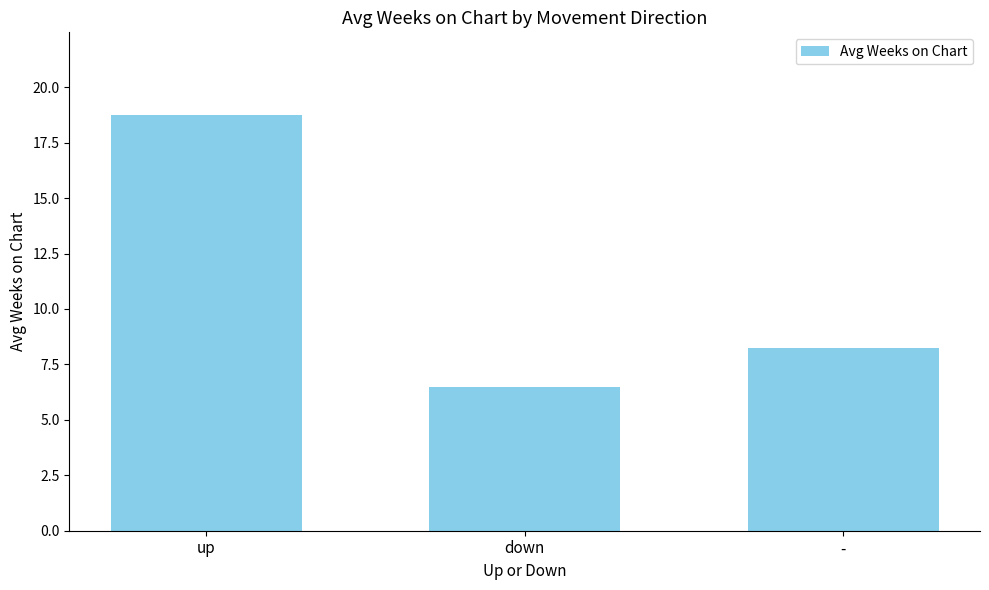

What is the average value?

11.2